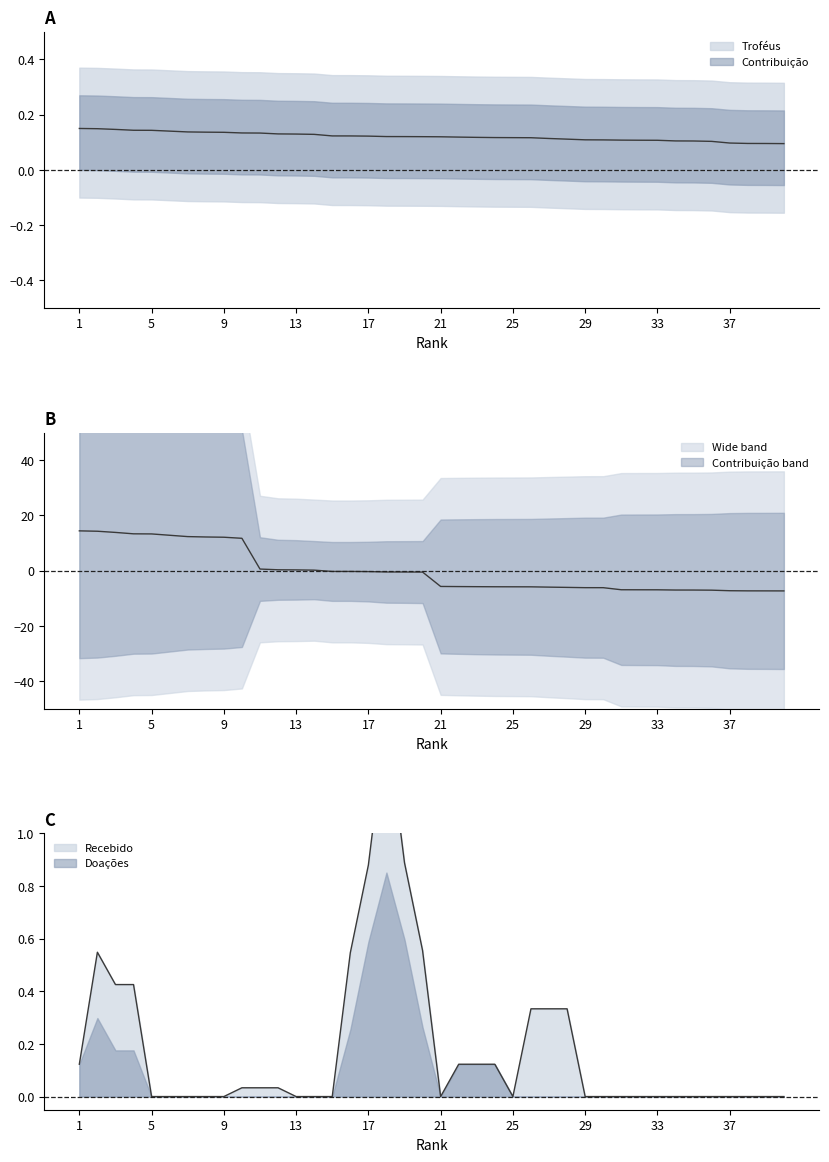

How many Troféus values are between 0 and 1?

40